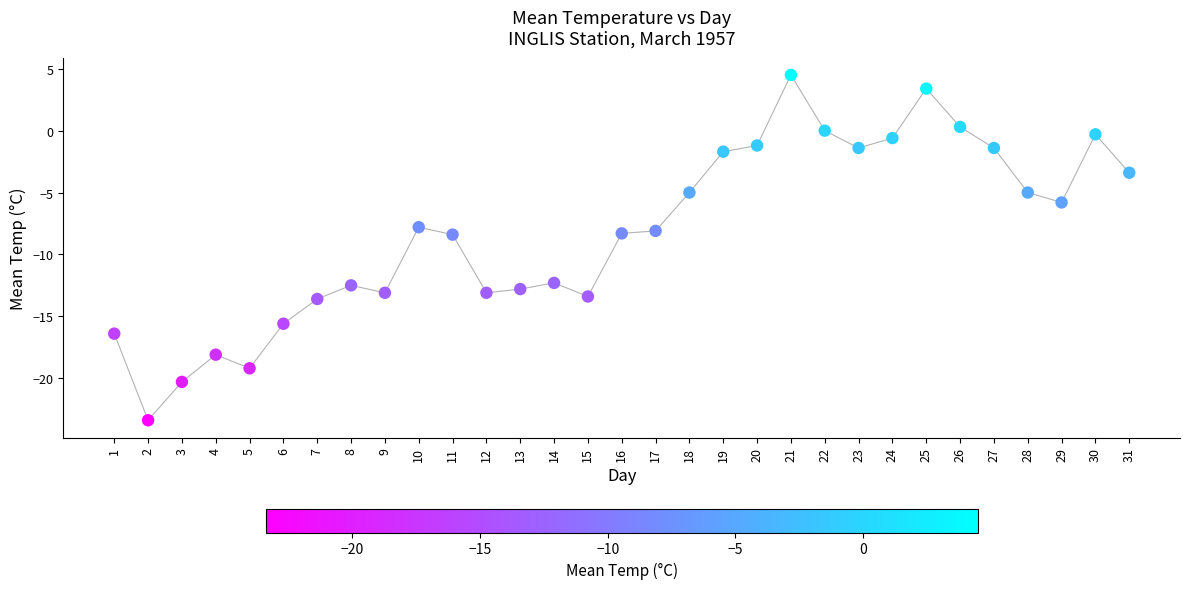

What is the range of X values (max minus min)?

30.0